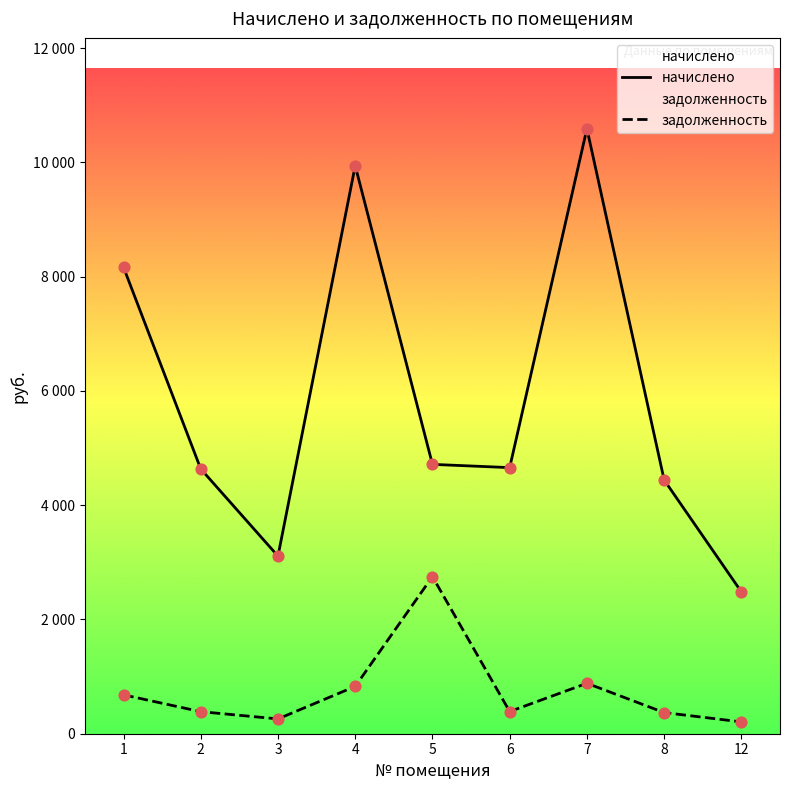

What is the total value across all series at 8?

4811.4